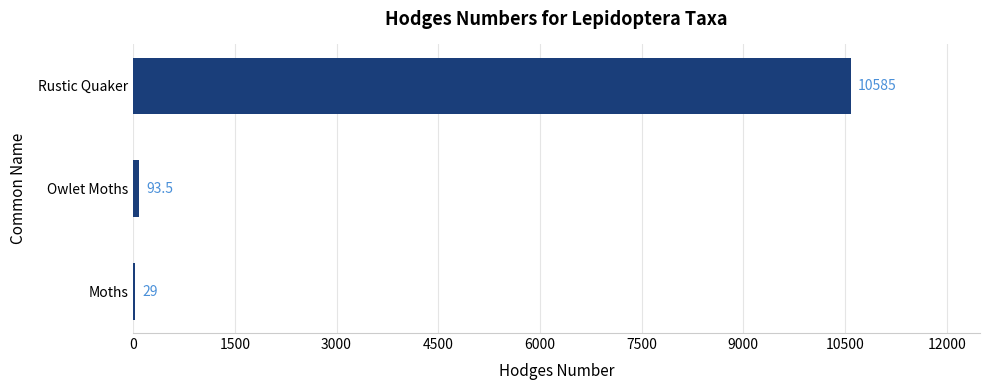

Between Owlet Moths and Rustic Quaker, which is larger?

Rustic Quaker